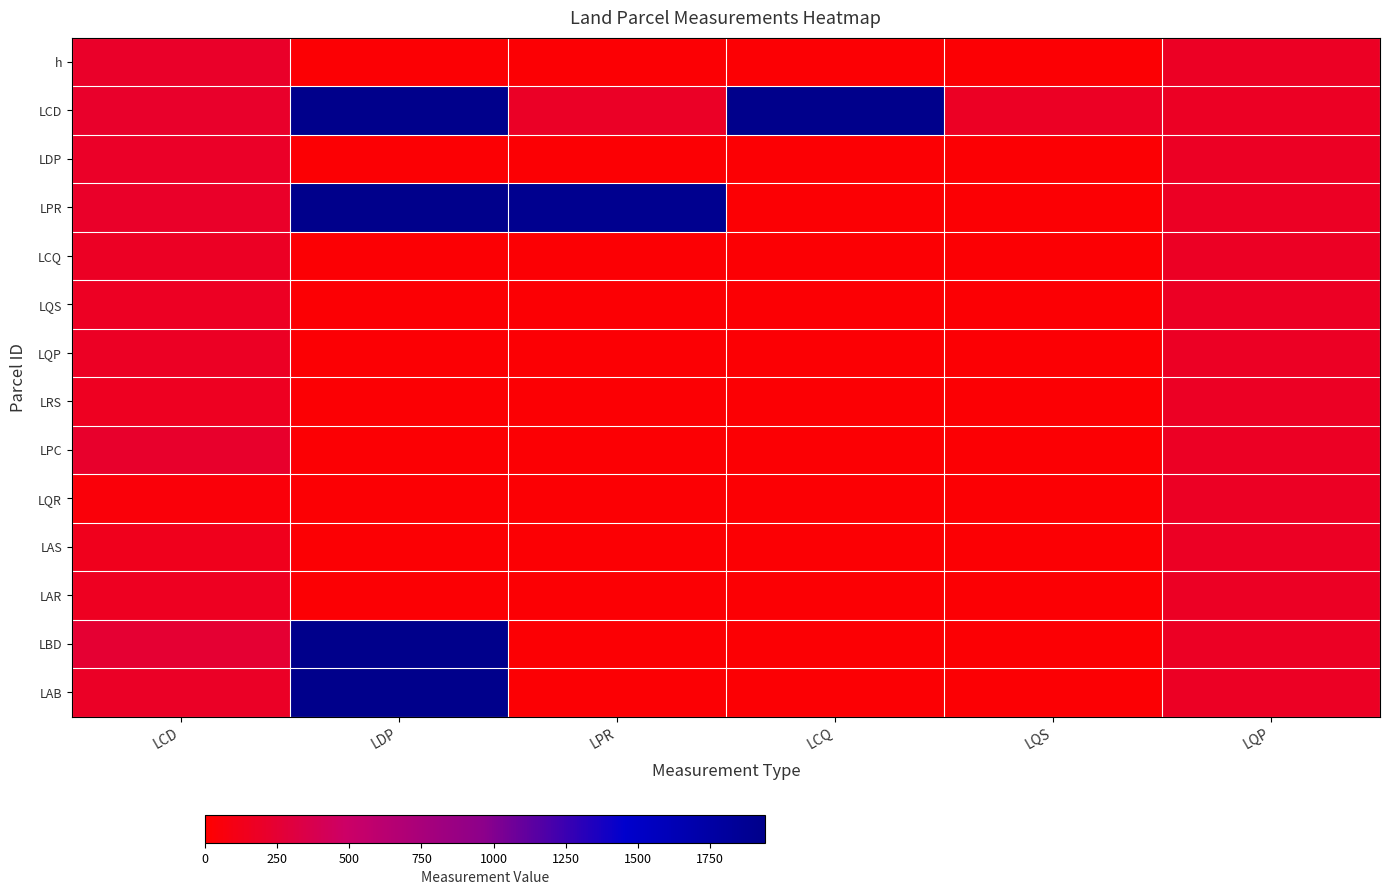

Reading left to right, extract all data points from this chart.

h: LCD=198.5	LDP=23.2	LPR=25.6	LCQ=23.6	LQS=26.1	LQP=180.4
LCD: LCD=206.4	LDP=2140.9	LPR=189.3	LCQ=2146.8	LQS=179.5	LQP=180.4
LDP: LCD=191.2	LDP=23.2	LPR=25.6	LCQ=23.6	LQS=26.1	LQP=180.4
LPR: LCD=197.6	LDP=1945.5	LPR=1909.2	LCQ=23.6	LQS=26.1	LQP=180.4
LCQ: LCD=180.4	LDP=23.2	LPR=25.6	LCQ=23.6	LQS=26.1	LQP=180.4
LQS: LCD=172.6	LDP=23.2	LPR=25.6	LCQ=23.6	LQS=26.1	LQP=180.4
LQP: LCD=179.8	LDP=23.2	LPR=25.6	LCQ=23.6	LQS=26.1	LQP=180.4
LRS: LCD=159.4	LDP=23.2	LPR=25.6	LCQ=23.6	LQS=26.1	LQP=180.4
LPC: LCD=213.4	LDP=23.2	LPR=25.6	LCQ=23.6	LQS=26.1	LQP=180.4
LQR: LCD=46.7	LDP=23.2	LPR=25.6	LCQ=23.6	LQS=26.1	LQP=180.4
LAS: LCD=143.5	LDP=23.2	LPR=25.6	LCQ=23.6	LQS=26.1	LQP=180.4
LAR: LCD=159.4	LDP=23.2	LPR=25.6	LCQ=23.6	LQS=26.1	LQP=180.4
LBD: LCD=249.8	LDP=11889.1	LPR=25.6	LCQ=23.6	LQS=26.1	LQP=180.4
LAB: LCD=185.0	LDP=2345.3	LPR=25.6	LCQ=23.6	LQS=26.1	LQP=180.4